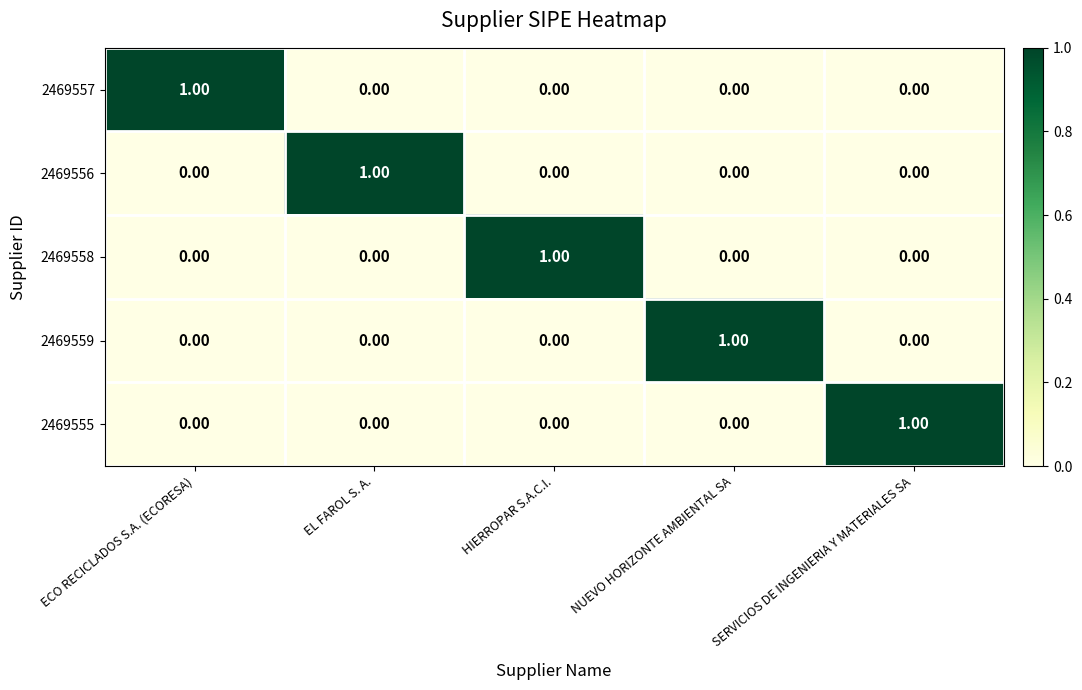

Is the value of 2469555 at NUEVO HORIZONTE AMBIENTAL SA greater than the value of 2469556 at EL FAROL S. A.?

No